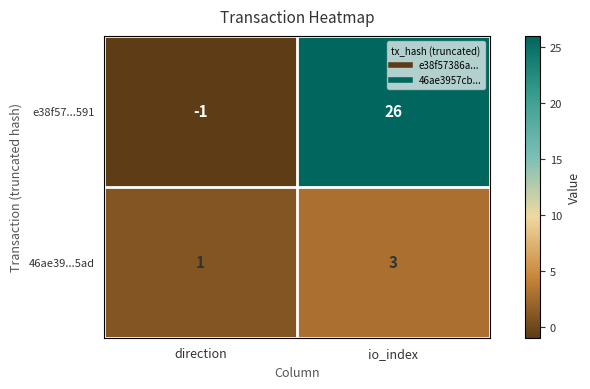

Between direction and io_index, which series saw the biggest shift?

e38f57...591